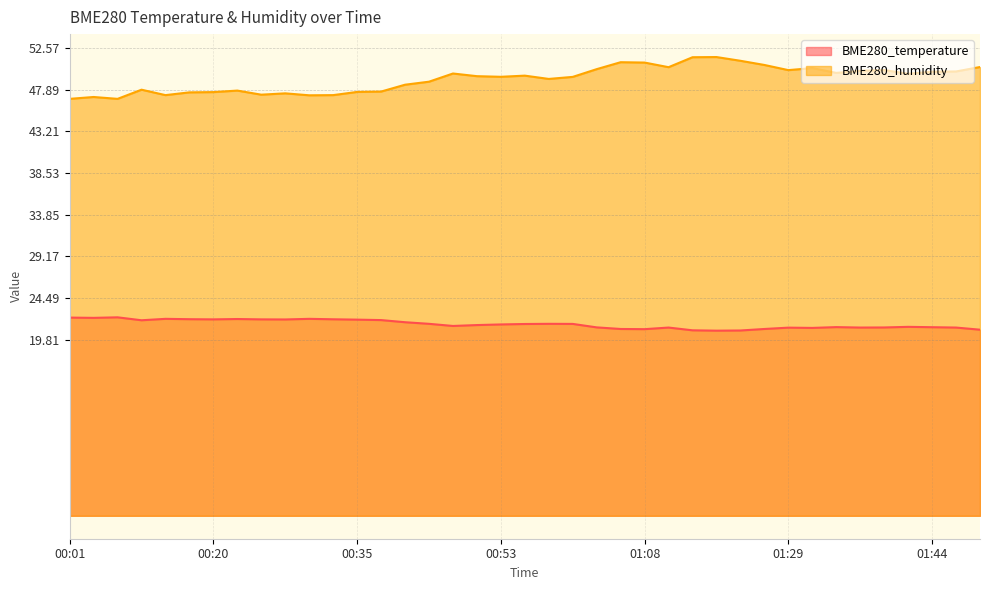

At which category is the sum across all series the highest?

01:16